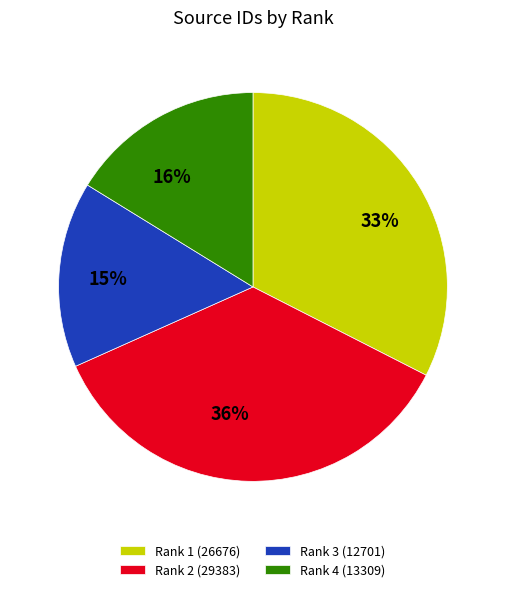

Combined, do 16% and 36% account for over 50%?

Yes